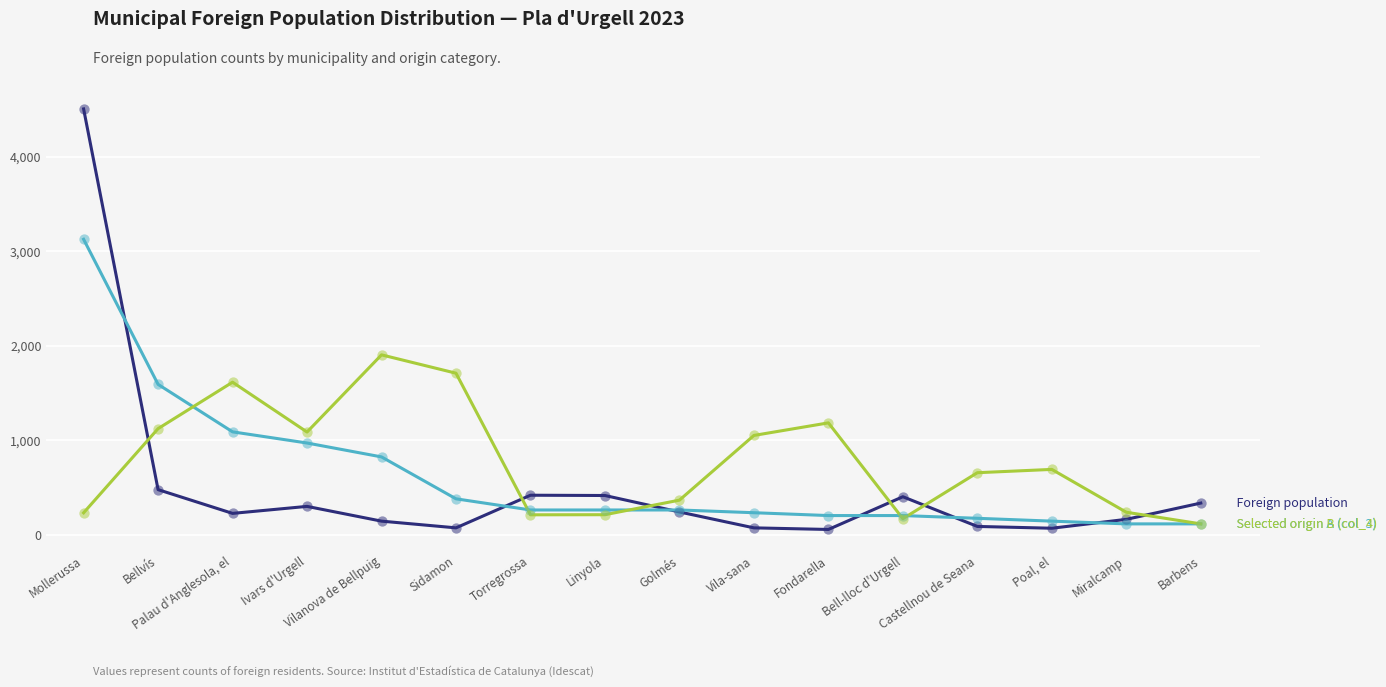

What is the greatest value displayed?

4505